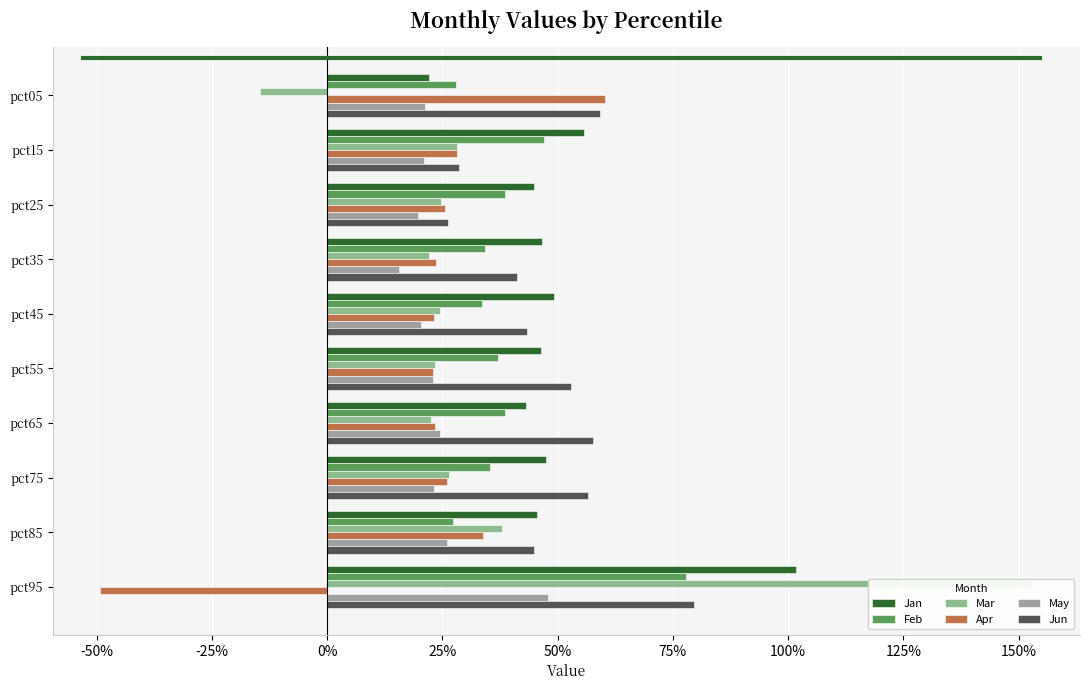

At how many categories does at least one series exceed 0?

10